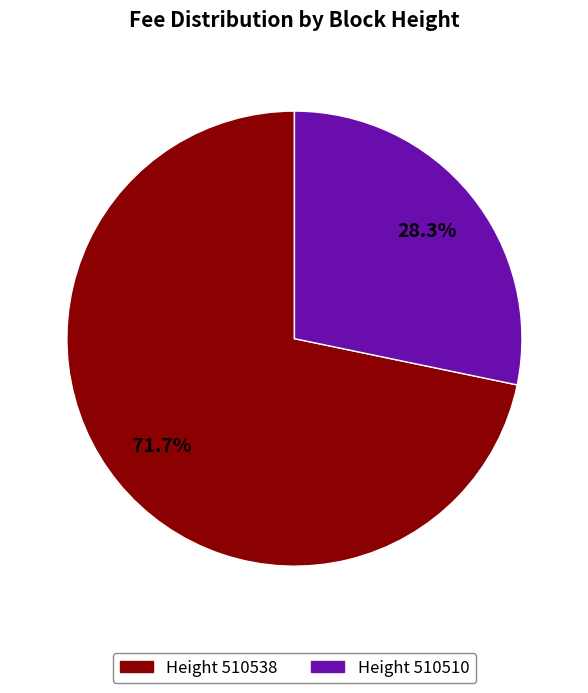

Count the number of slices in the pie.

2